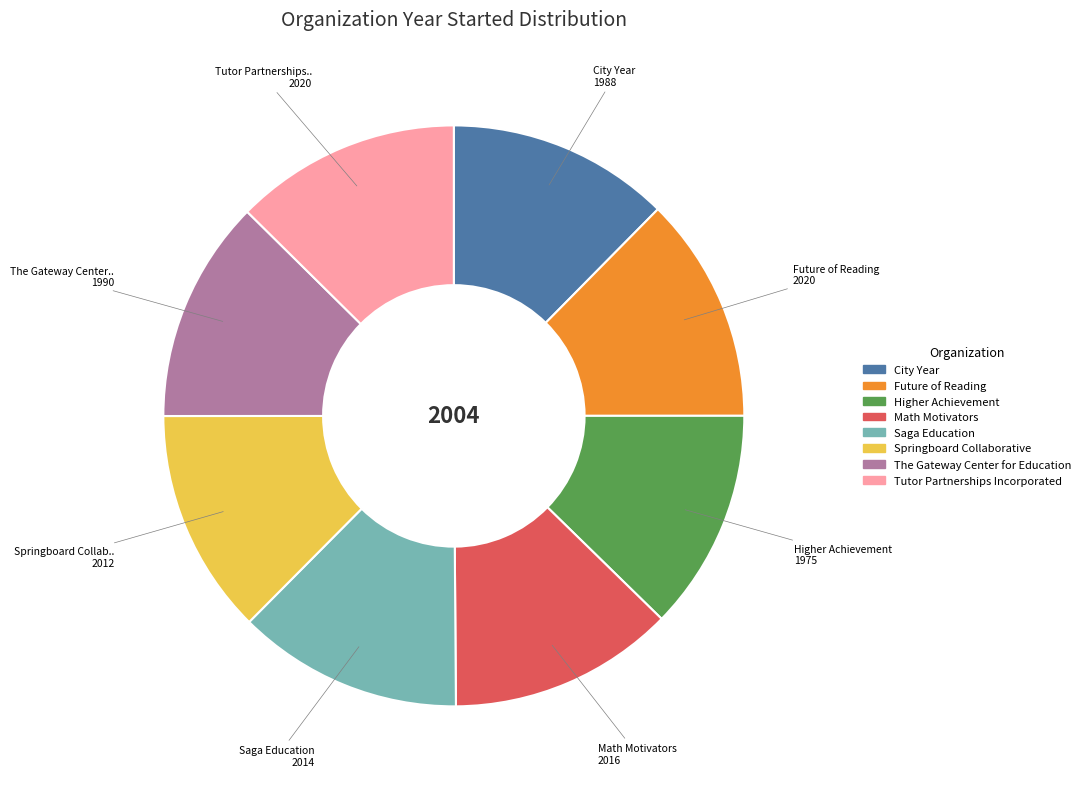

What is the ratio of the value at Math Motivators to the value at The Gateway Center for Education?

1.0